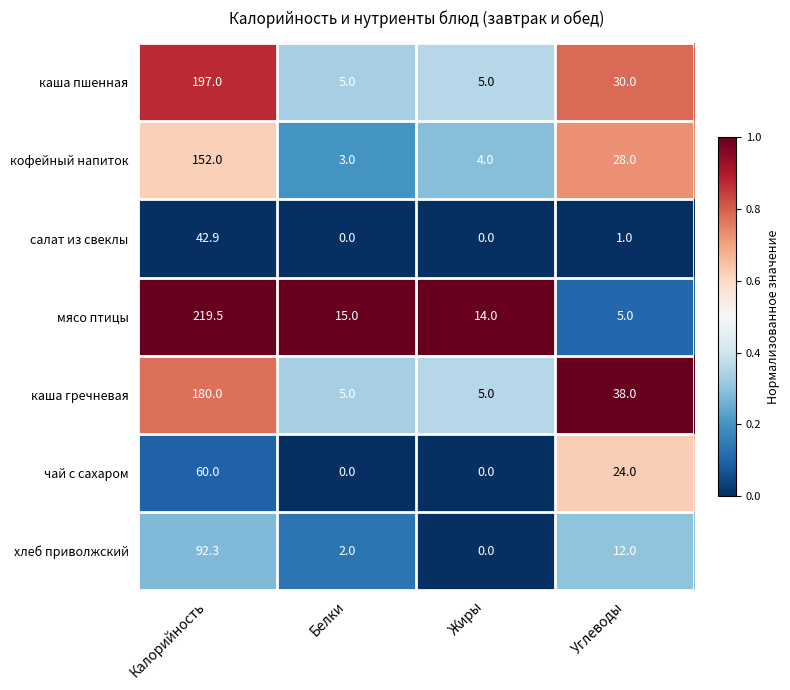

Rank the series at Углеводы from lowest to highest value.

салат из свеклы, мясо птицы, хлеб приволжский, чай с сахаром, кофейный напиток, каша пшенная, каша гречневая